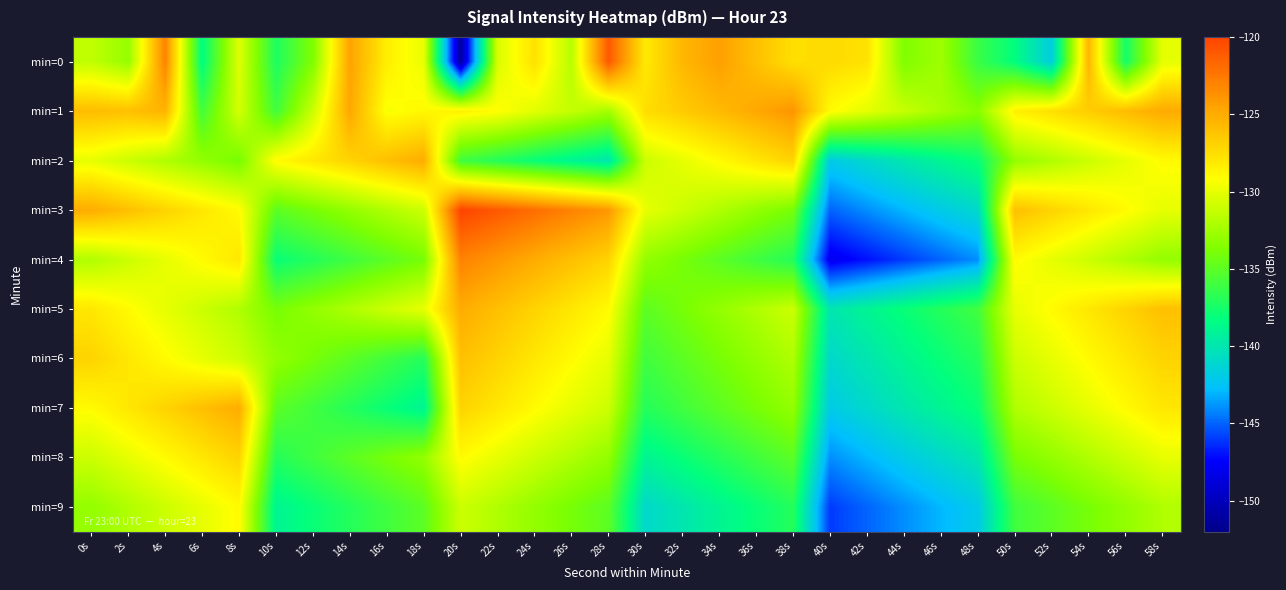

Between 0s and 22s, which series saw the biggest shift?

min=4